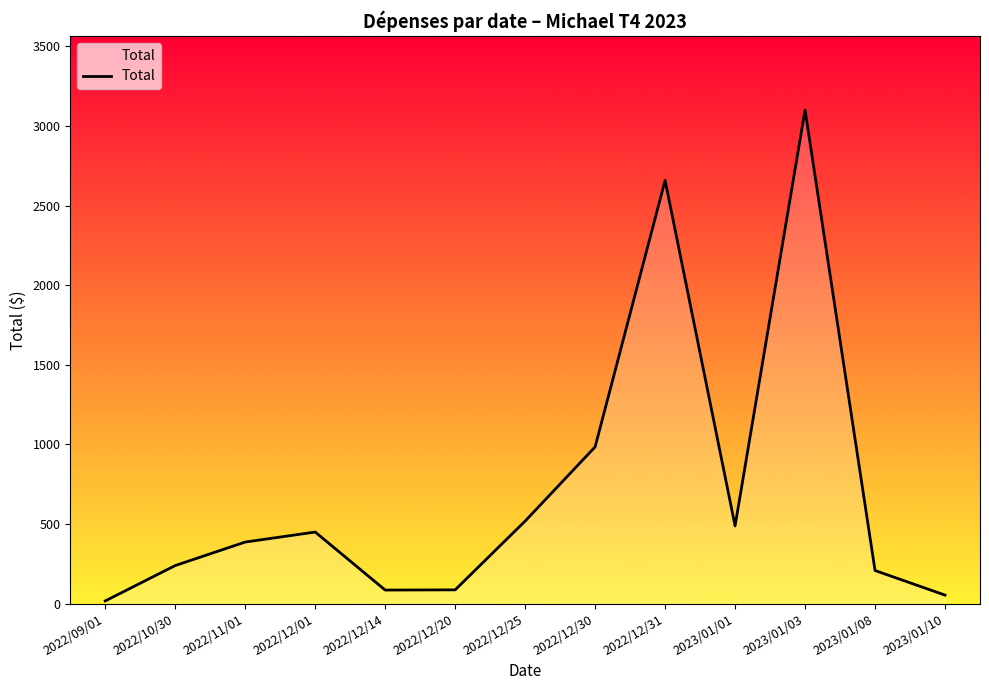

What is the difference between the maximum and minimum values?

3083.2